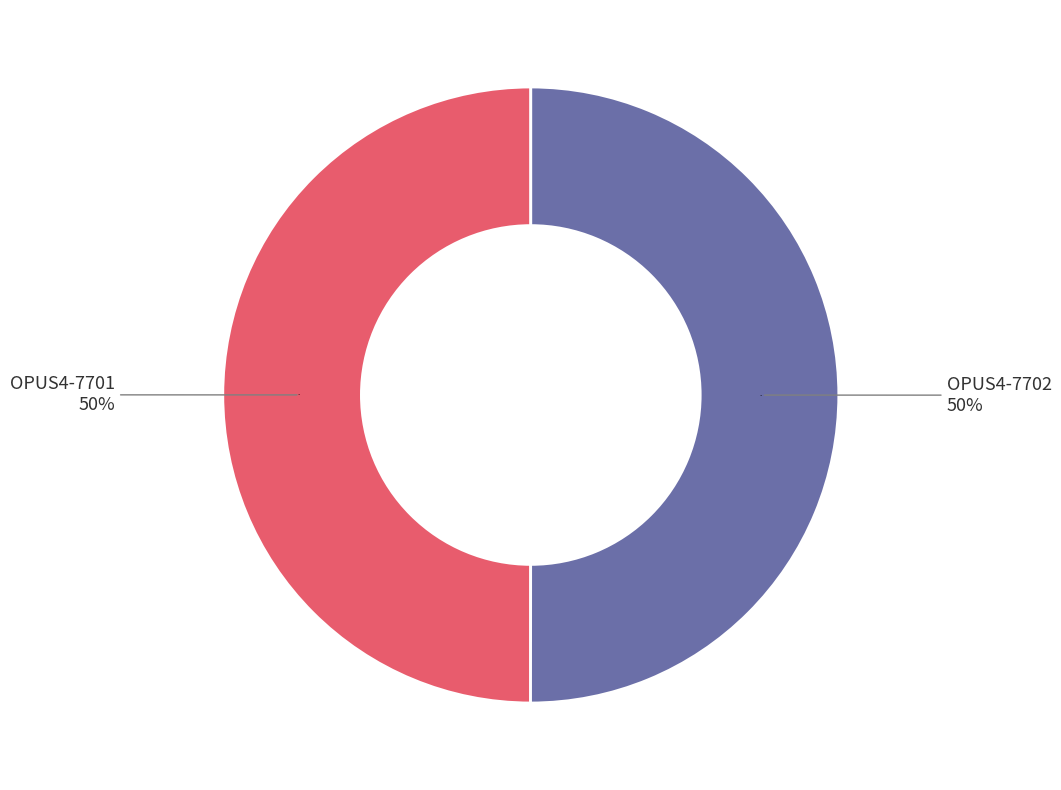

To the nearest percent, what portion does OPUS4-7702 represent?

50%